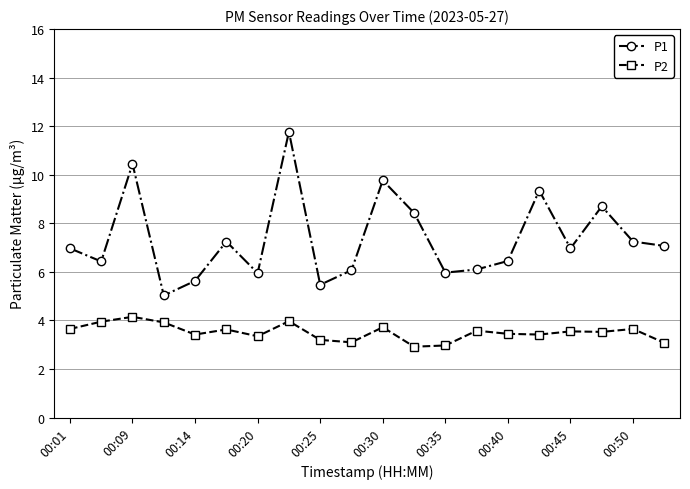

Which series has the largest range (max minus min)?

P1